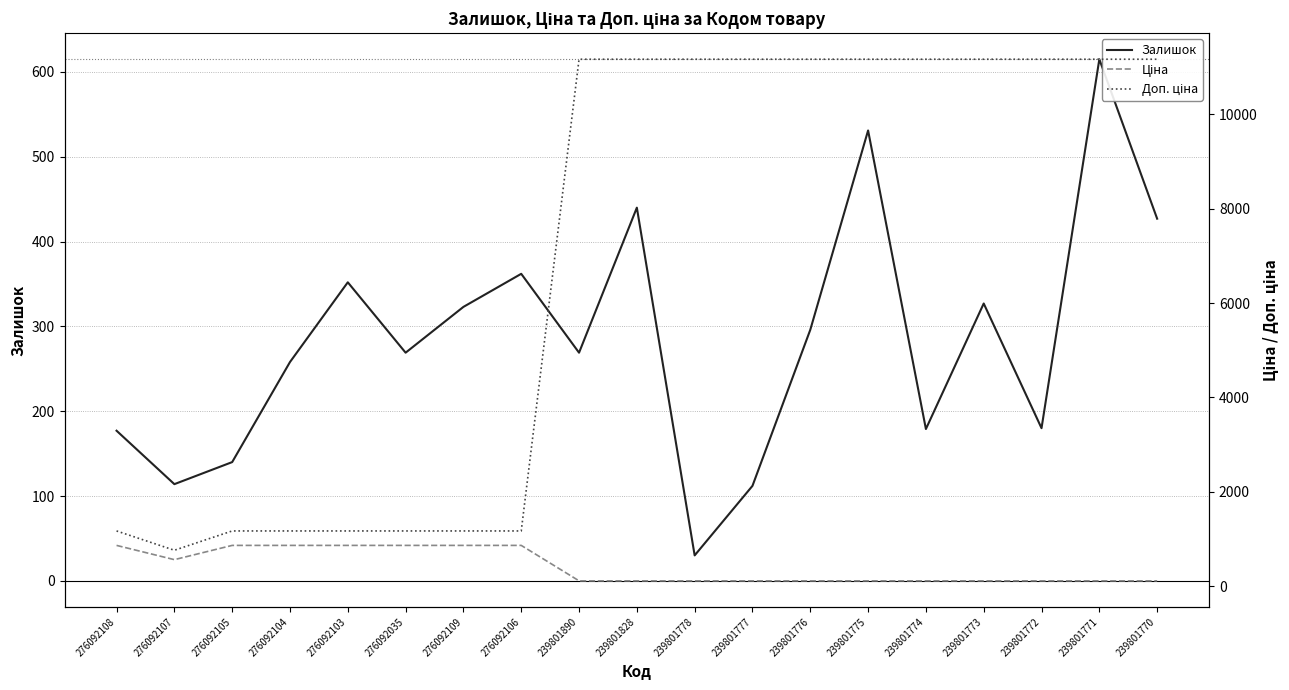

Which series has the widest spread of values?

Доп. ціна